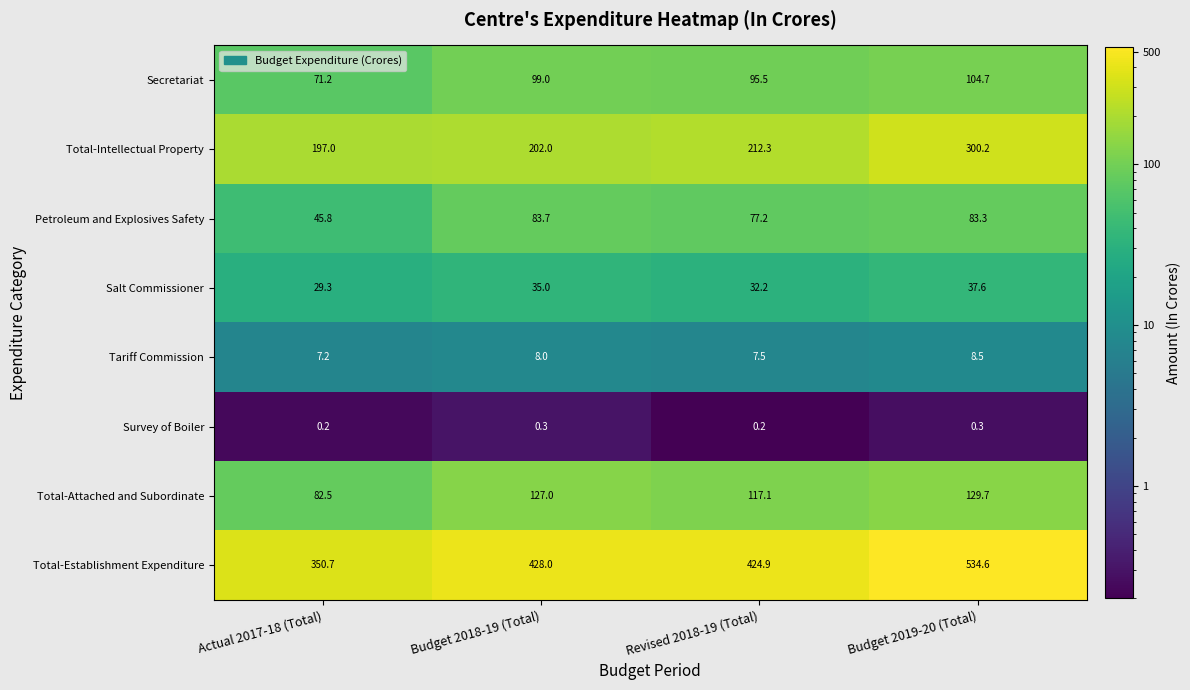

Which series has the widest spread of values?

Total-Establishment Expenditure